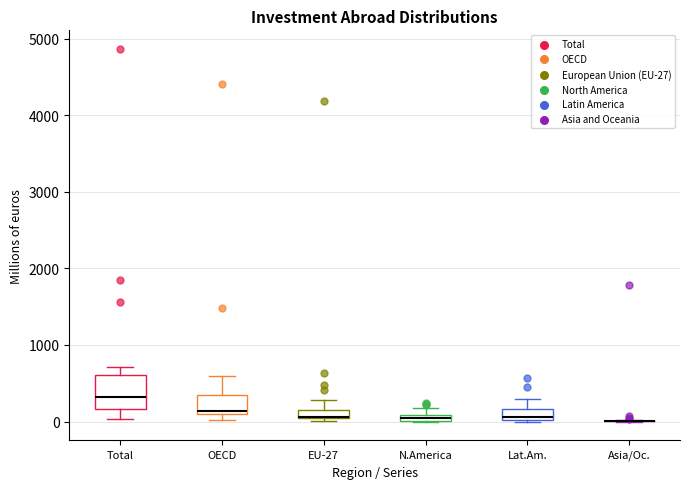

Where is the lower edge of the box for EU-27 on the y-axis? The values are not printed on the chart, so give them approximately, as read against the axis.

0